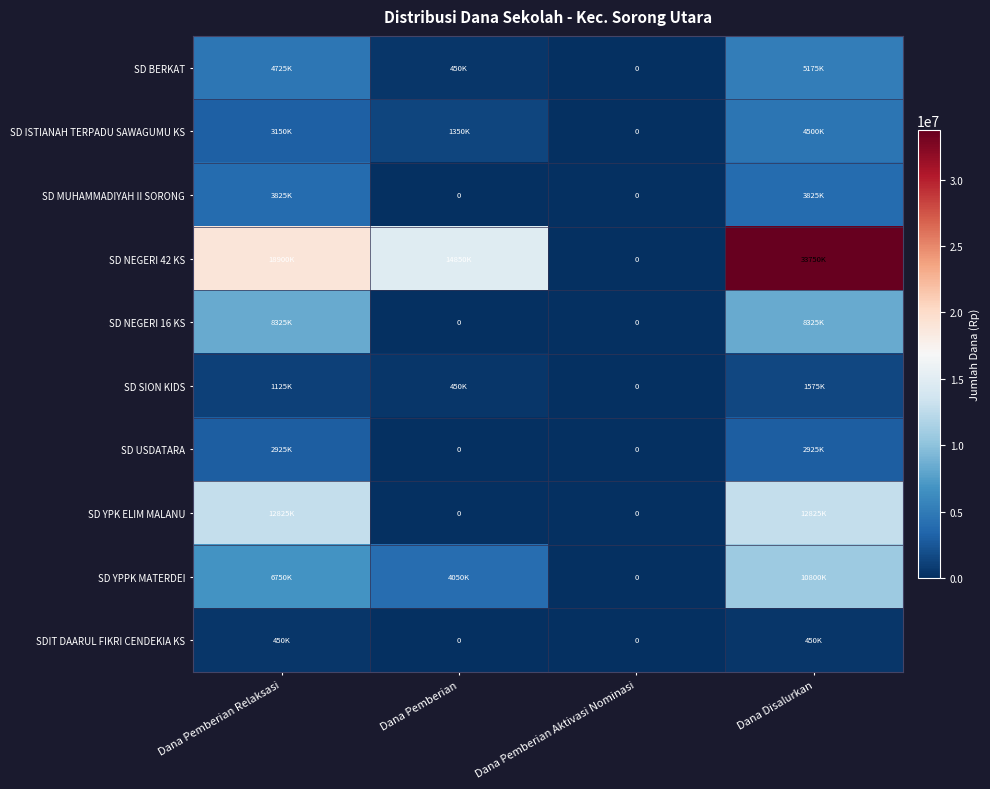

Between Dana Pemberian Aktivasi Nominasi and Dana Disalurkan, which is larger?

Dana Disalurkan